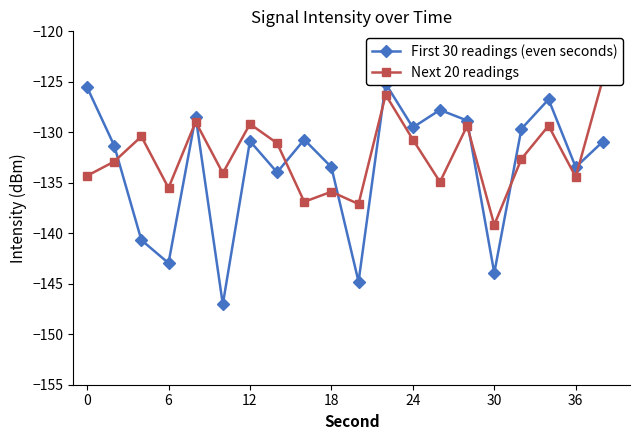

Reading right to left, extract all data points from this chart.

First 30 readings (even seconds): -130.9	-133.5	-126.7	-129.7	-143.9	-128.8	-127.8	-129.5	-125.2	-144.8	-133.4	-130.7	-134.0	-130.9	-147.0	-128.4	-143.0	-140.7	-131.3	-125.5
Next 20 readings: -124.7	-134.4	-129.4	-132.6	-139.2	-129.4	-134.9	-130.7	-126.3	-137.1	-135.9	-136.9	-131.1	-129.2	-134.0	-129.0	-135.5	-130.4	-132.9	-134.3